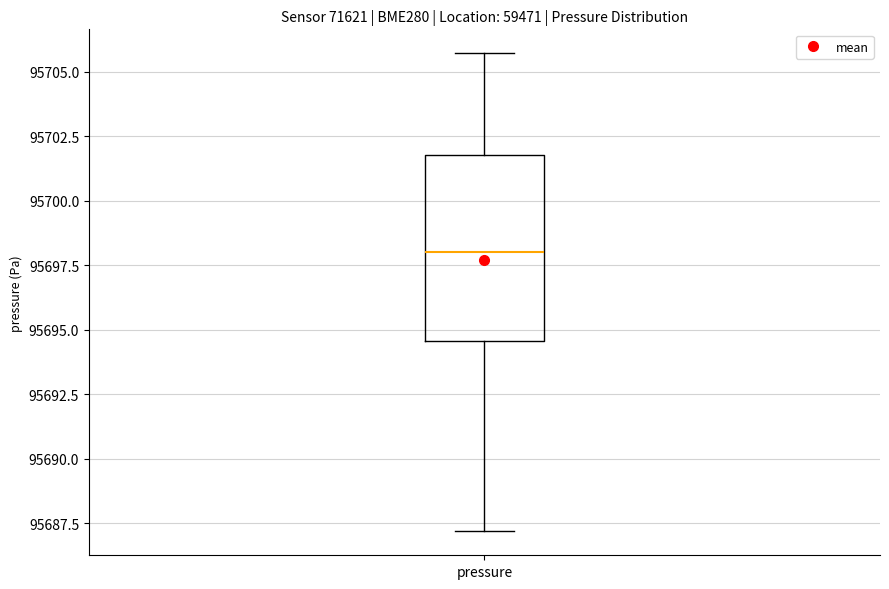

Where does the median line of the box for pressure sit on the y-axis? The values are not printed on the chart, so give them approximately, as read against the axis.

95698.0